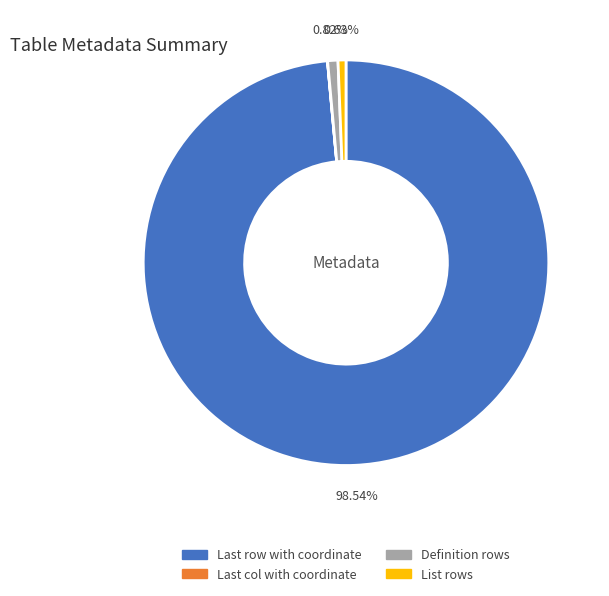

Approximately how many times larger is the value at Definition rows compared to List rows?

1.3